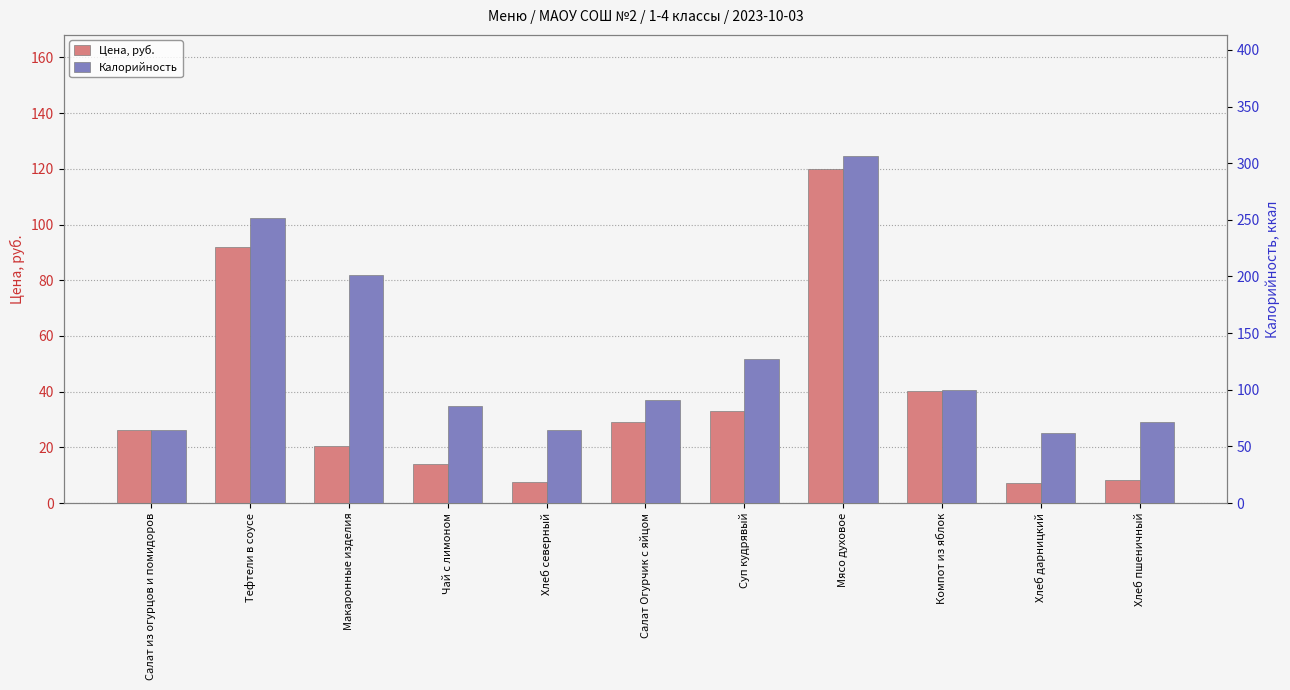

Which series has the largest total across all categories?

Калорийность